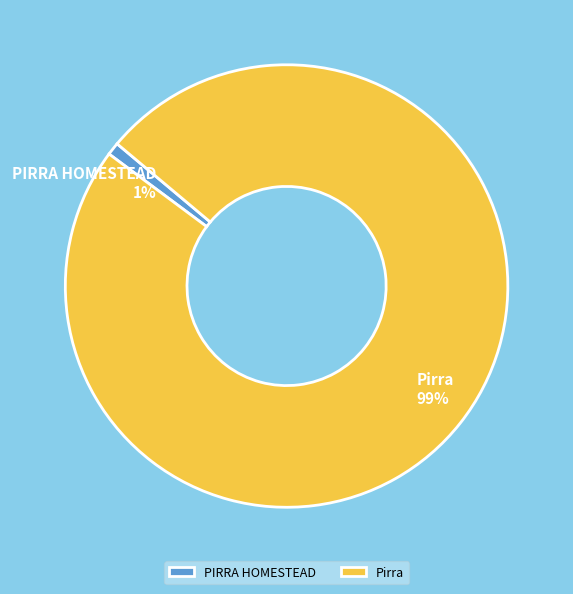

The Pirra slice represents 92% of the pie. True or false?

False